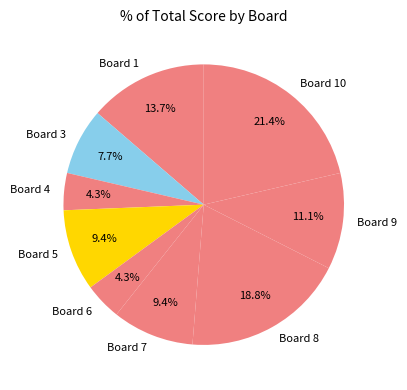

The Board 8 slice represents 11% of the pie. True or false?

False